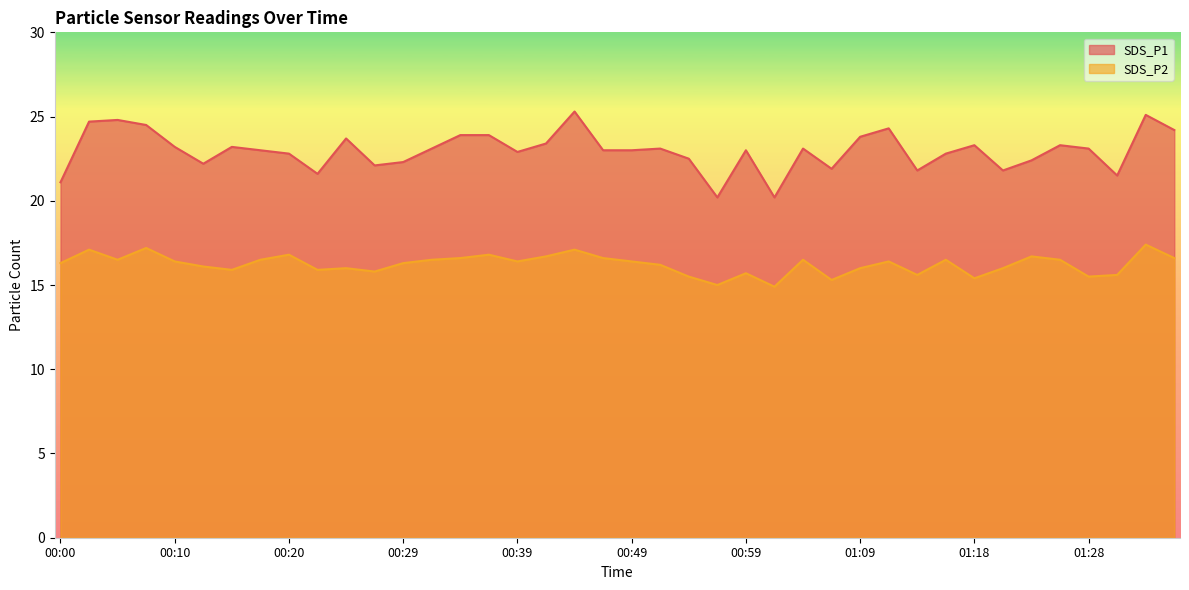

True or false: SDS_P1 and SDS_P2 intersect in this chart.

False